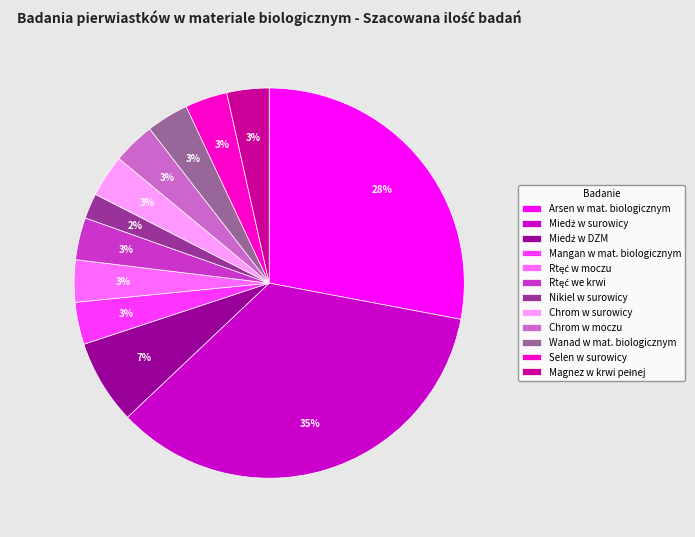

To the nearest percent, what is the average slice percentage?

8%